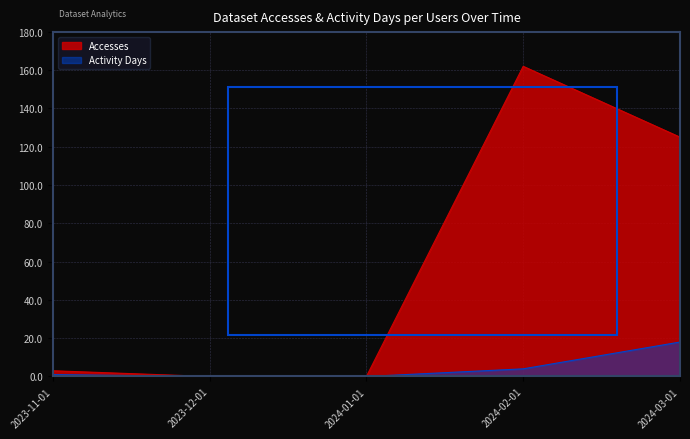

Does the chart have visible grid lines?

Yes